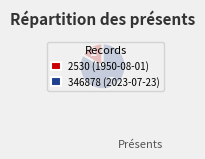

How many segments does this pie chart have?

2